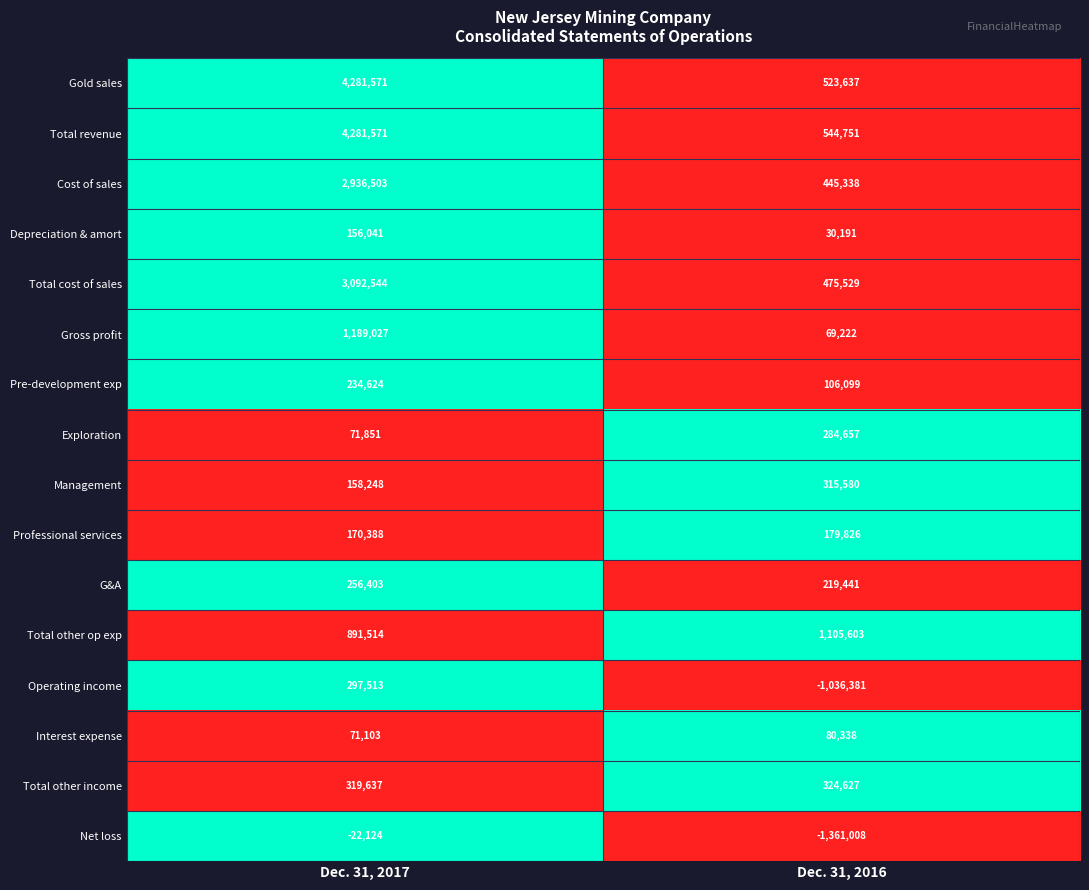

List the labels in order of Pre-development exp value, smallest first.

Dec. 31, 2016, Dec. 31, 2017